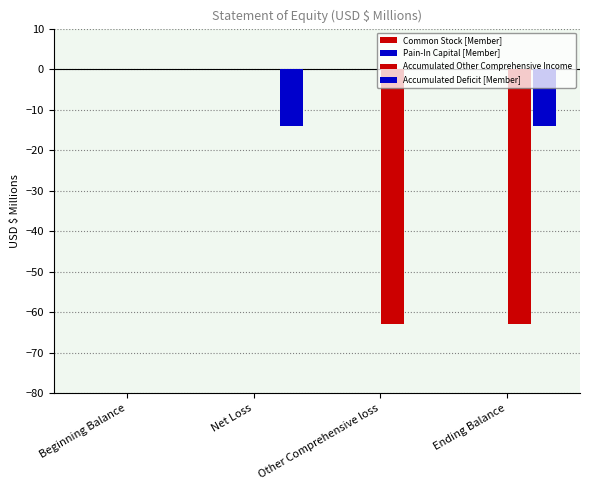

Does the chart contain stacked bars?

No